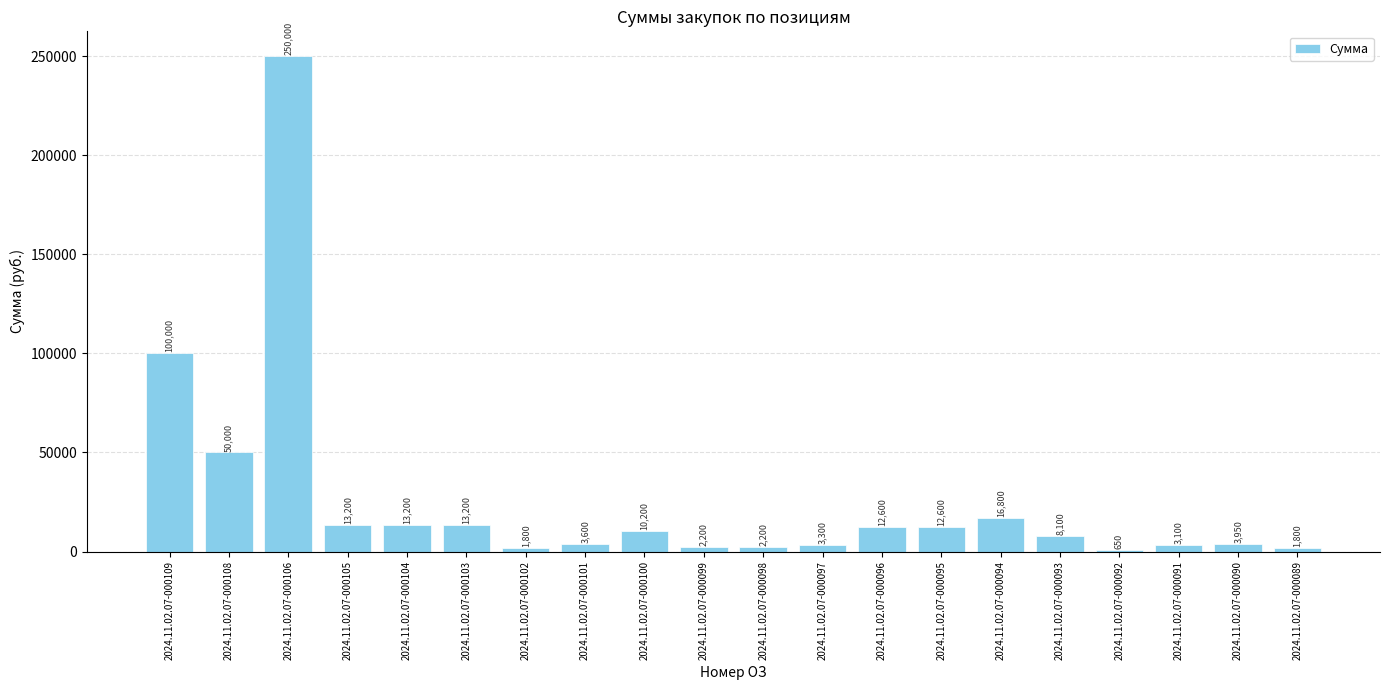

True or false: the data shows 3950 at 2024.11.02.07-000090.

True